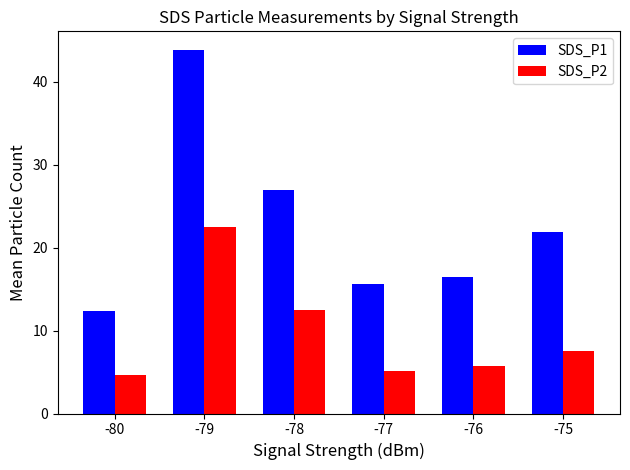

How many values in the SDS_P1 series are below 21?

3